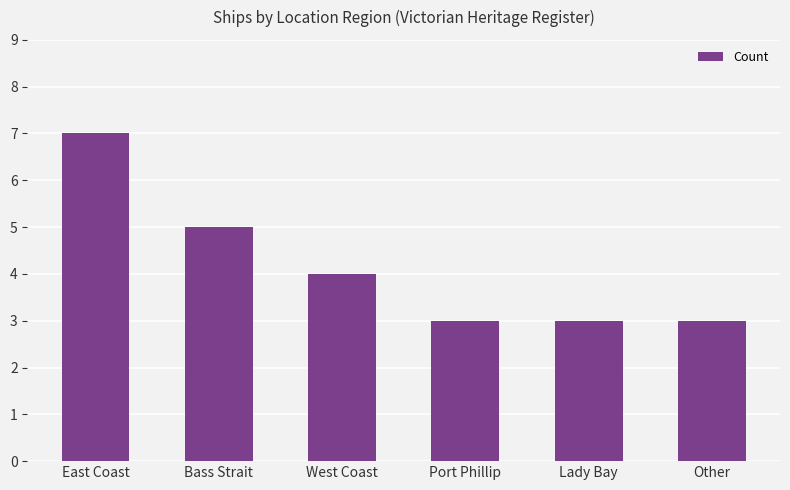

Reading left to right, transcribe all the data shown in this chart.

East Coast=7	Bass Strait=5	West Coast=4	Port Phillip=3	Lady Bay=3	Other=3